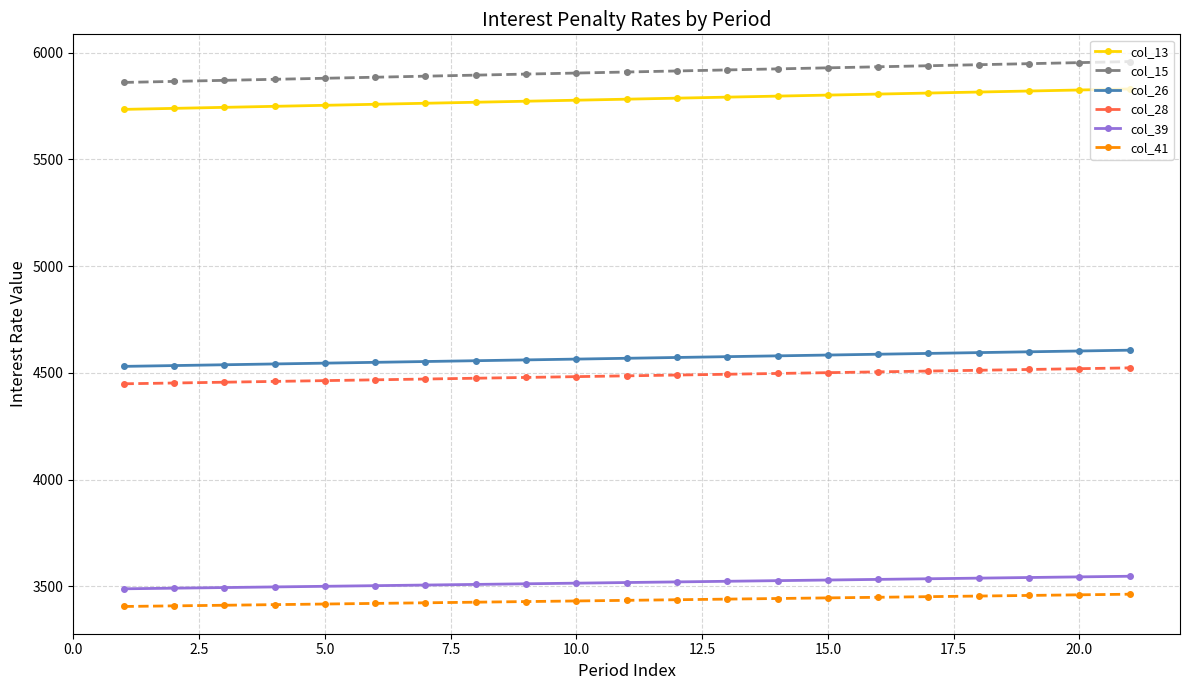

List the series in order of their peak value, lowest first.

col_41, col_39, col_28, col_26, col_13, col_15